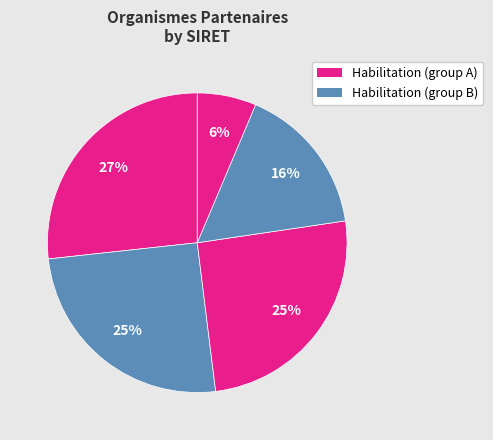

How many slices are in this pie chart?

5